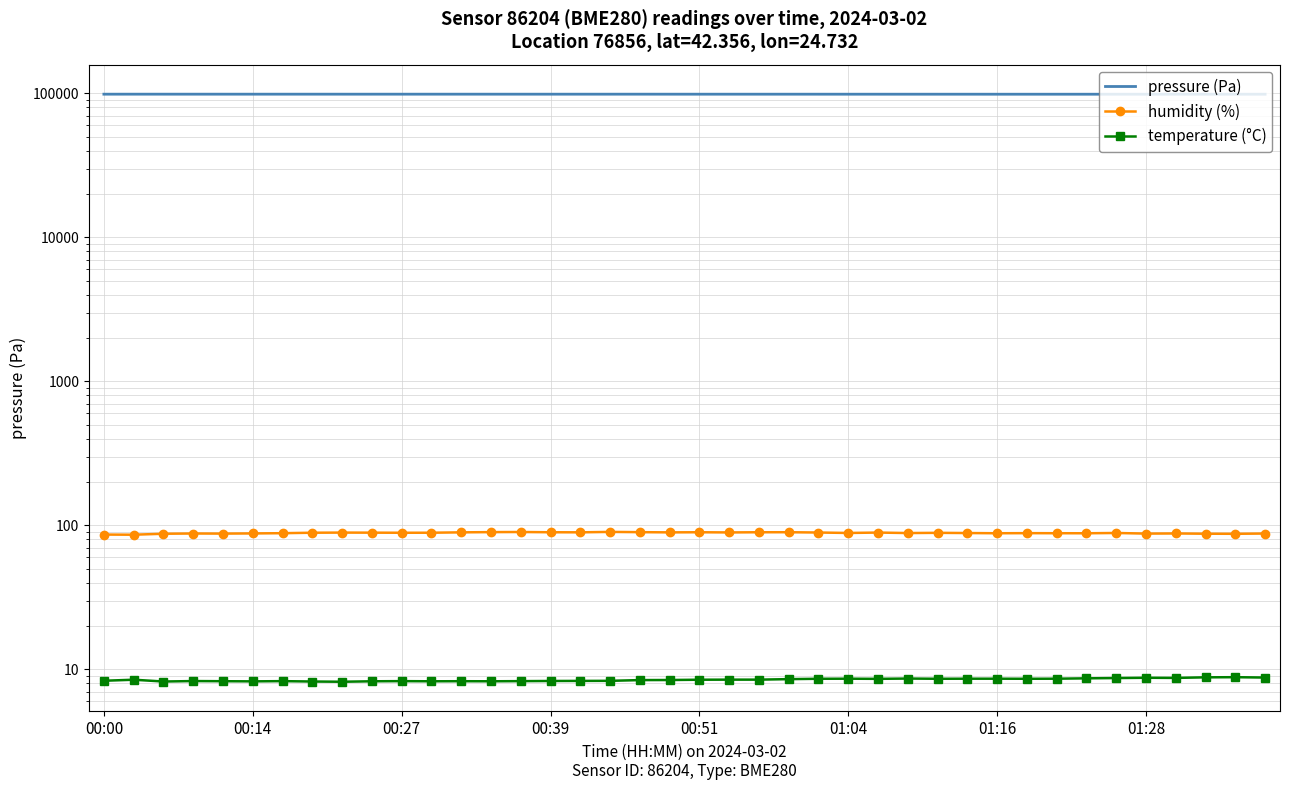

At which category is the sum across all series the highest?

00:14